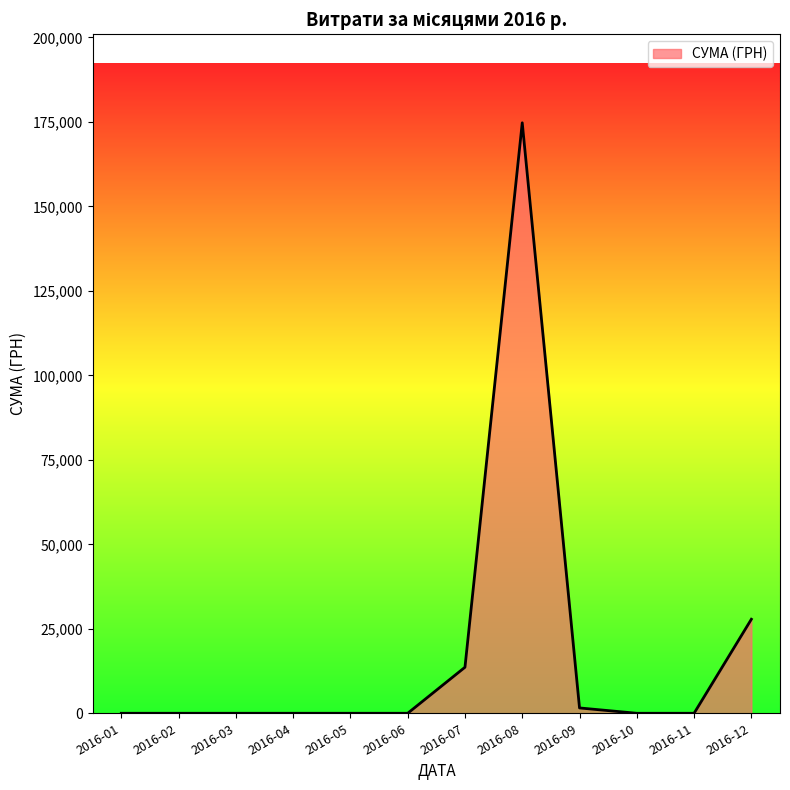

What is the change in value from 2016-06 to 2016-07?

+13619.0